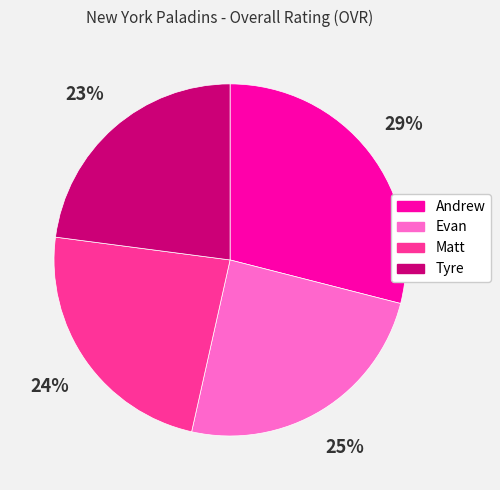

How many slices are in this pie chart?

4